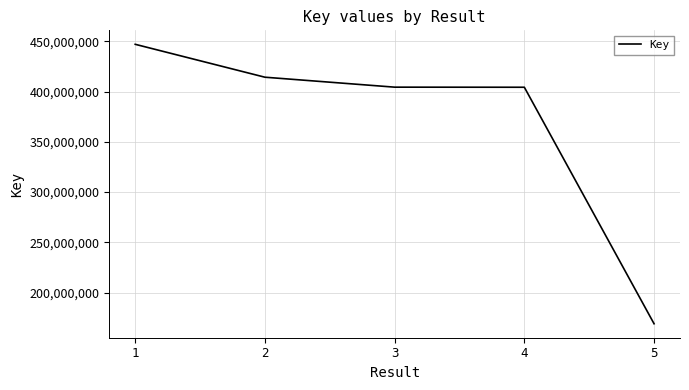

What is the change in value from 1 to 2?

-32697044